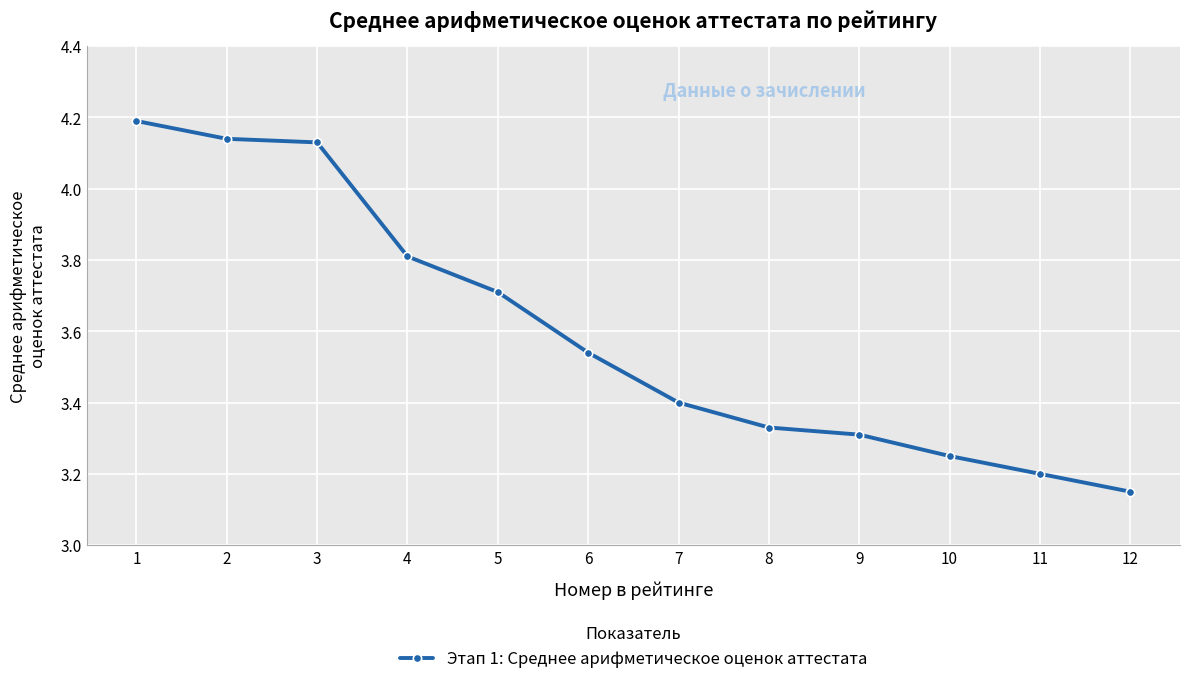

How many lines are shown in the chart?

1